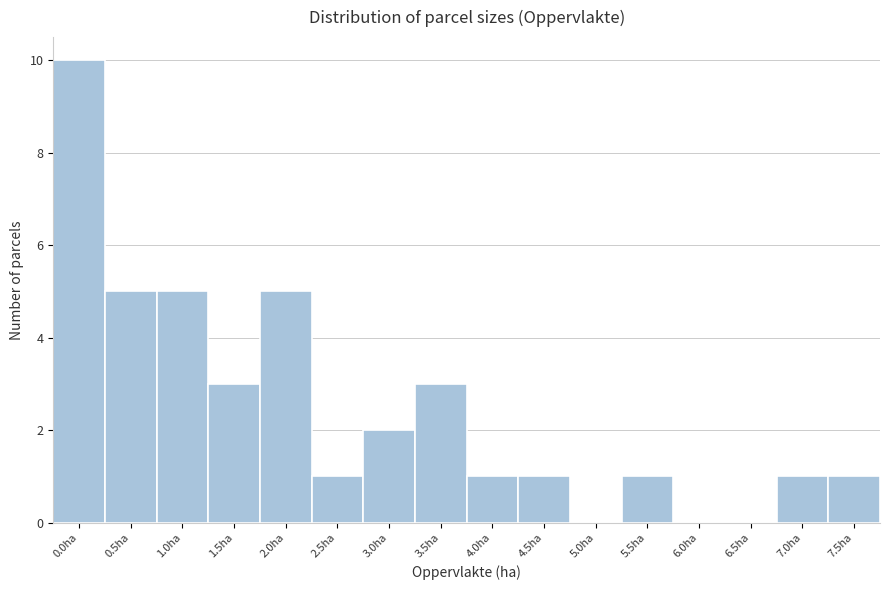

Reading left to right, list all the values displayed in this chart.

0.0ha=10	0.5ha=5	1.0ha=5	1.5ha=3	2.0ha=5	2.5ha=1	3.0ha=2	3.5ha=3	4.0ha=1	4.5ha=1	5.0ha=0	5.5ha=1	6.0ha=0	6.5ha=0	7.0ha=1	7.5ha=1